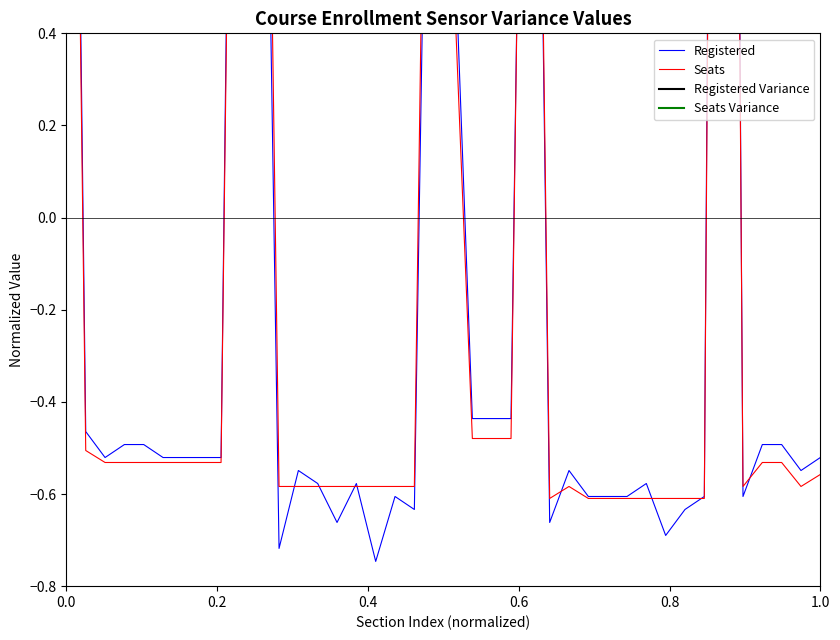

What is the value of the Registered Variance point at the 31st from the left?

1.9